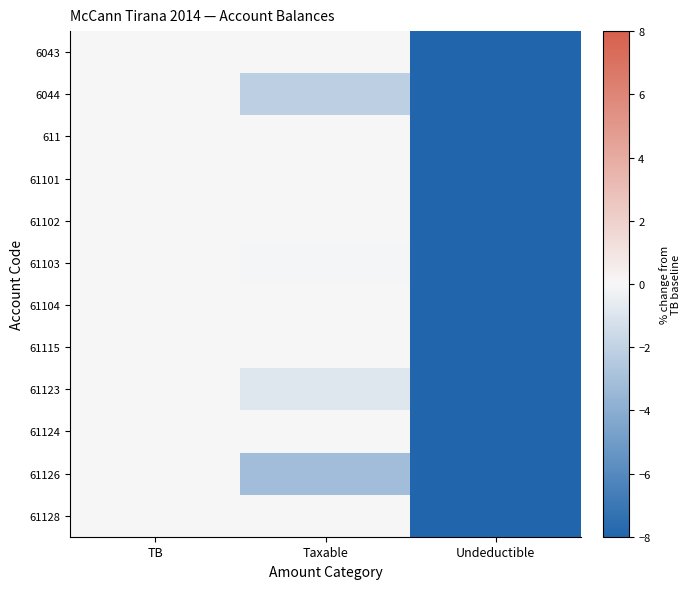

At which category is the sum across all series the highest?

TB